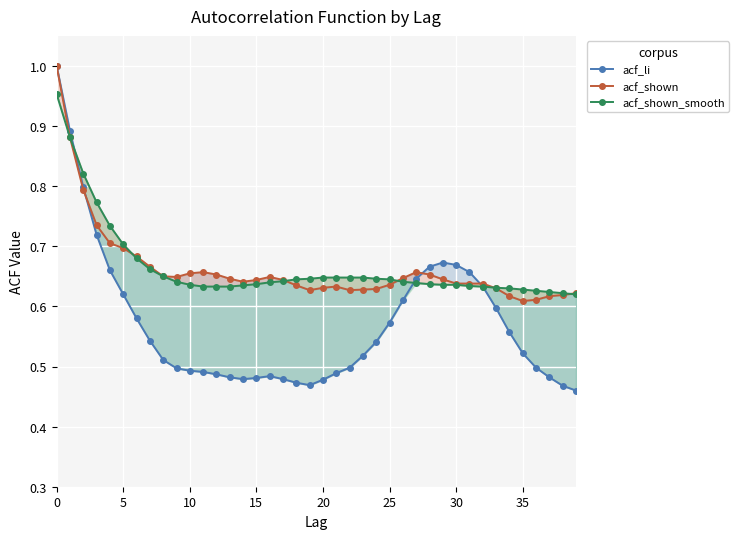

Read the acf_li value at 0.

1.0